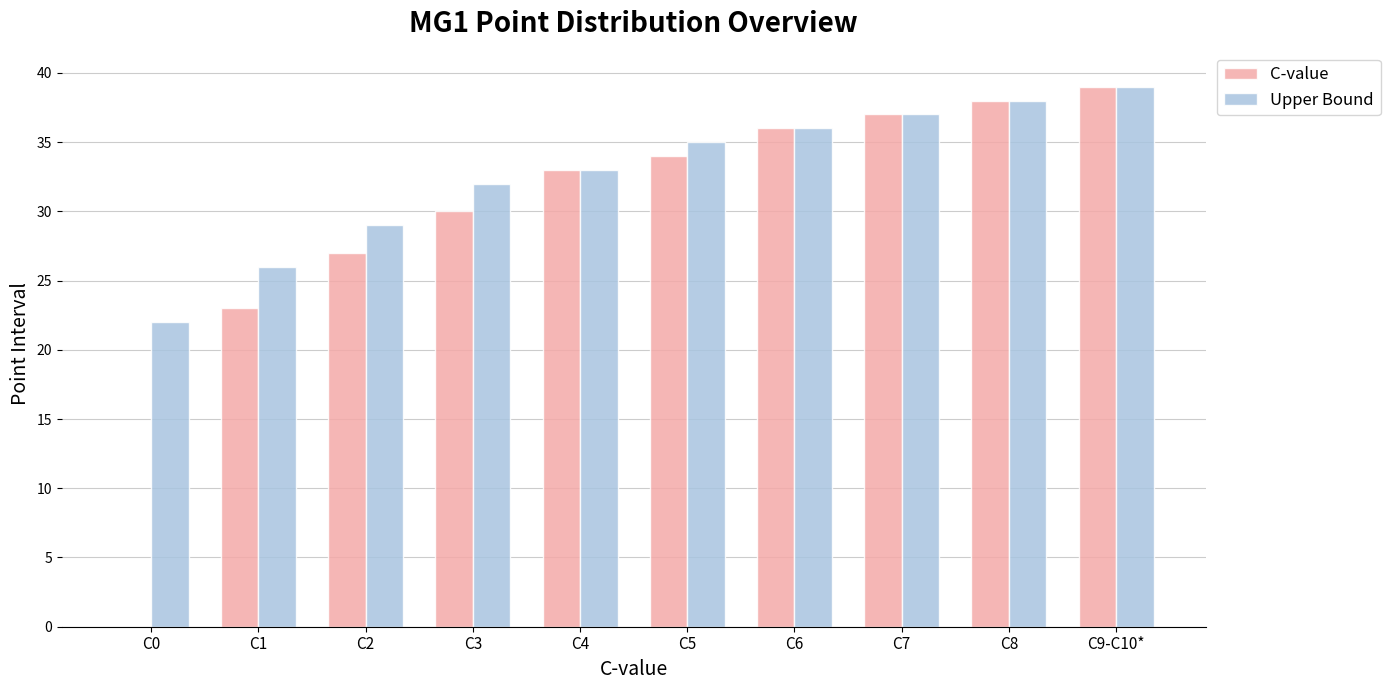

True or false: Upper Bound has a value of 61 at C5.

False